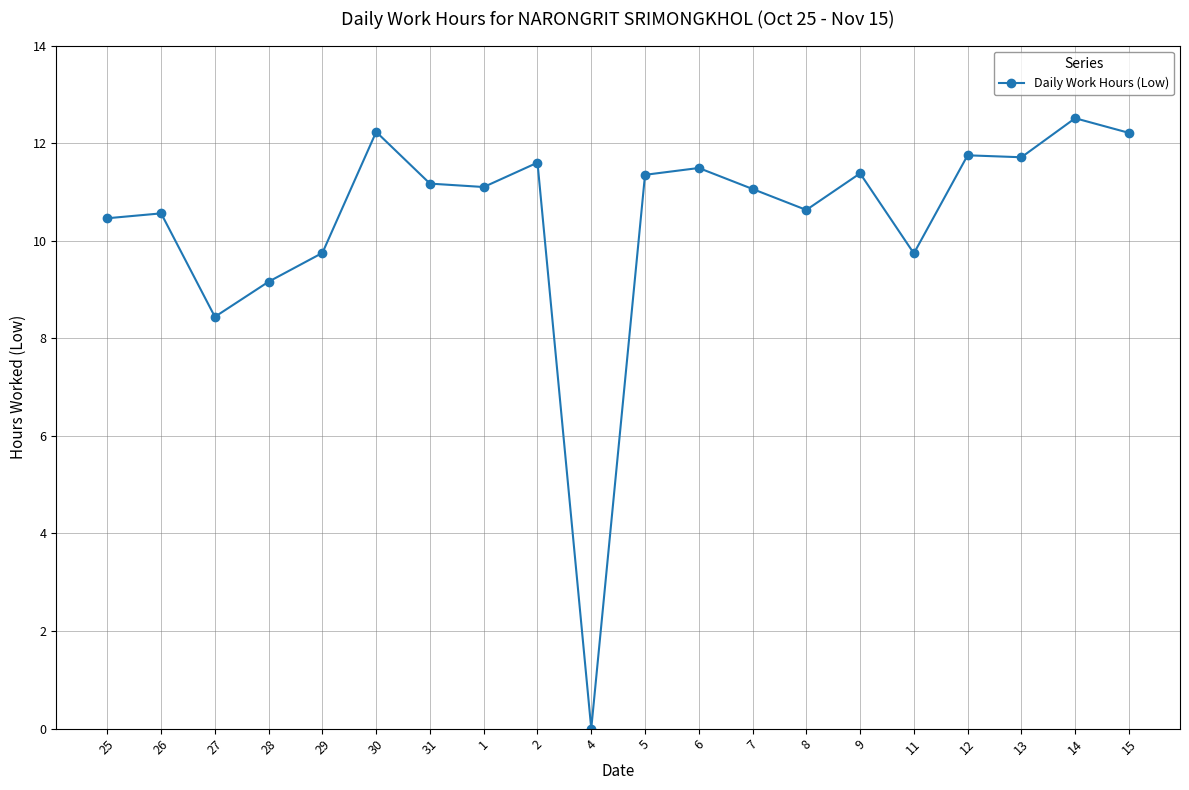

At which label is the value closest to 6?

27